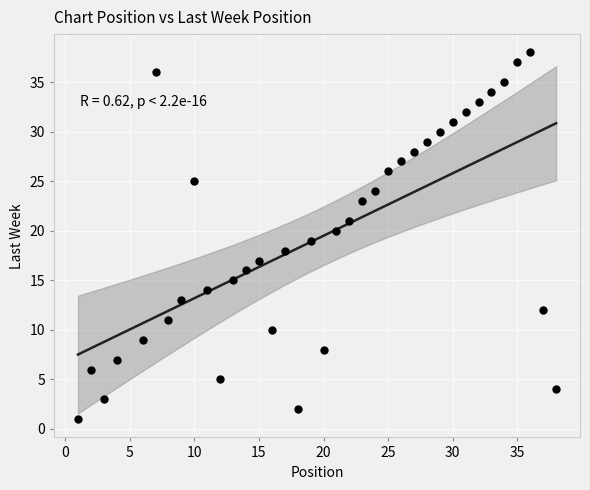

What is the range of Y values (max minus min)?

37